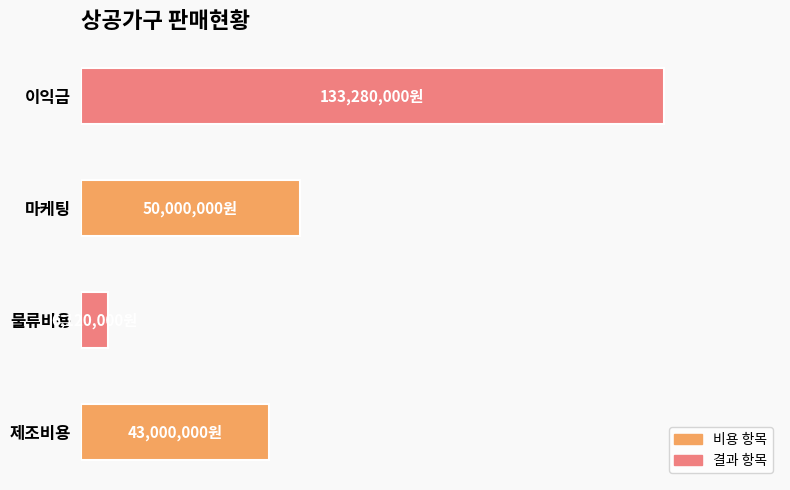

Does the chart contain any negative values?

No